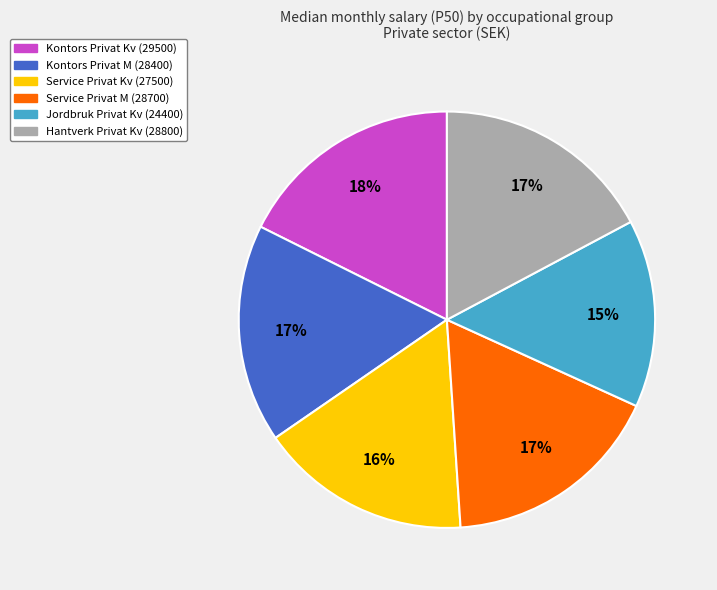

Count the number of slices in the pie.

6